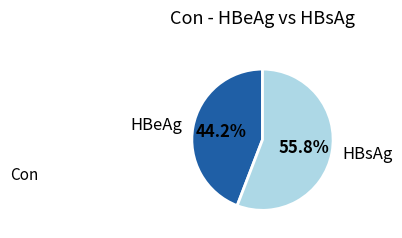

Which slice represents more than half of the pie?

HBsAg